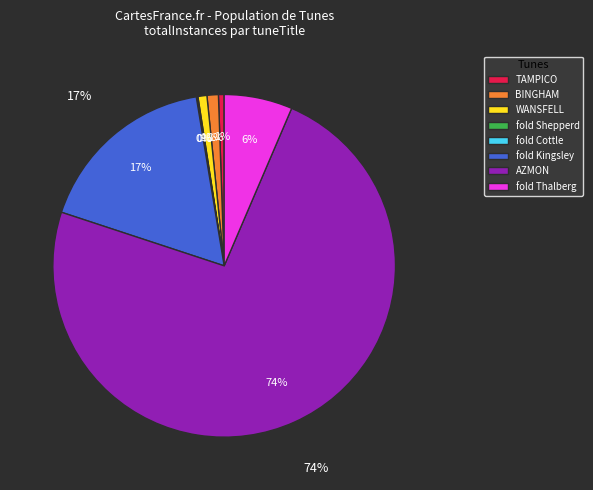

What is the total percentage of [There is a little lonely fold] Cottle and WANSFELL?

0.9%